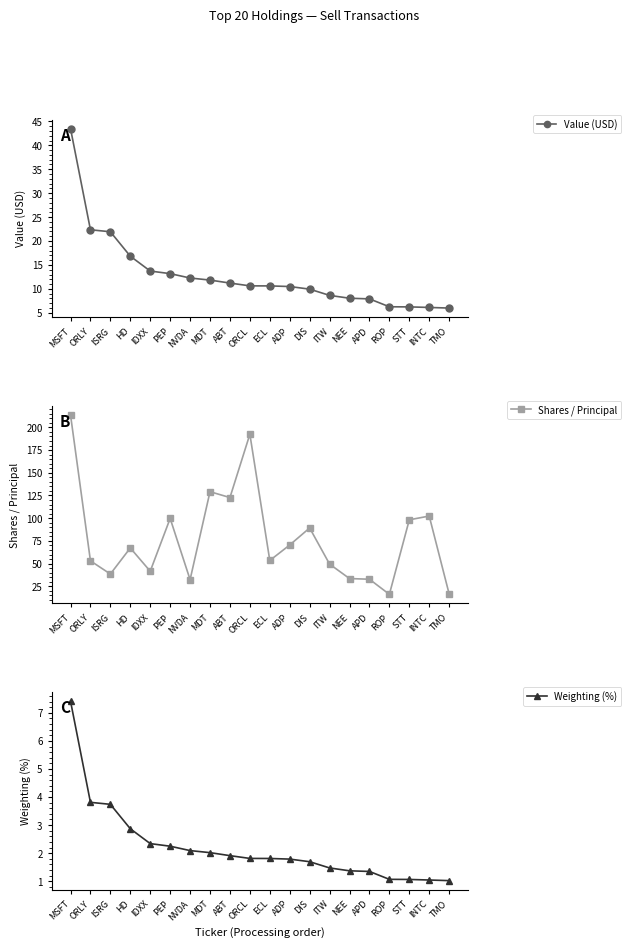

What is the difference between the second highest and second lowest values in the Weighting (%) series?

2.8